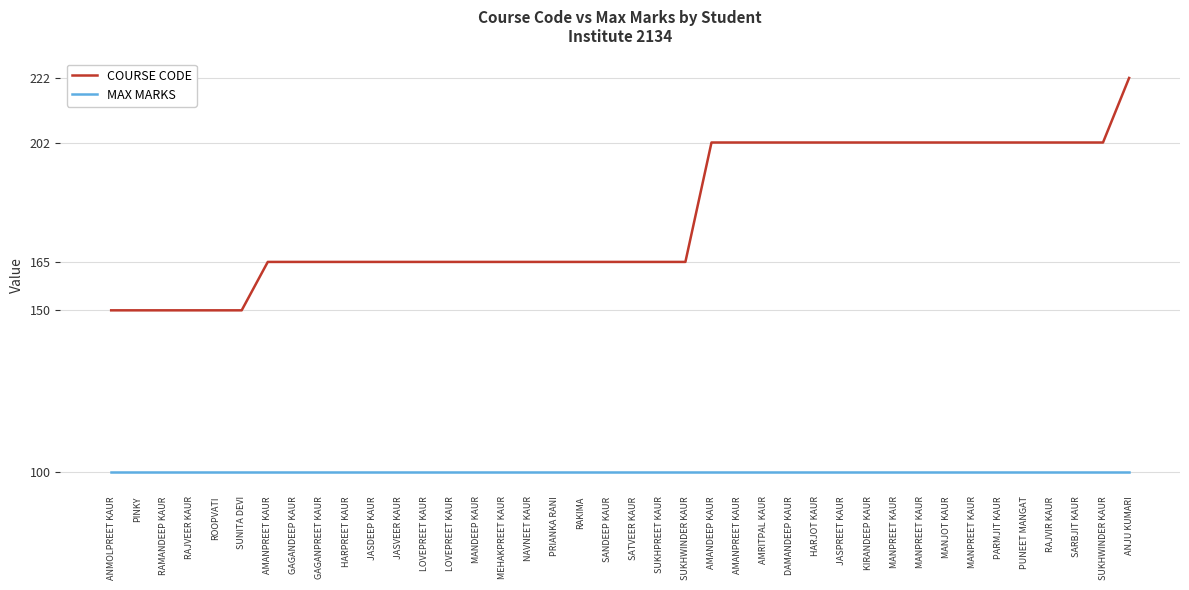

Reading left to right, list all the values displayed in this chart.

COURSE CODE: 150	150	150	150	150	150	165	165	165	165	165	165	165	165	165	165	165	165	165	165	165	165	165	202	202	202	202	202	202	202	202	202	202	202	202	202	202	202	202	222
MAX MARKS: 100	100	100	100	100	100	100	100	100	100	100	100	100	100	100	100	100	100	100	100	100	100	100	100	100	100	100	100	100	100	100	100	100	100	100	100	100	100	100	100